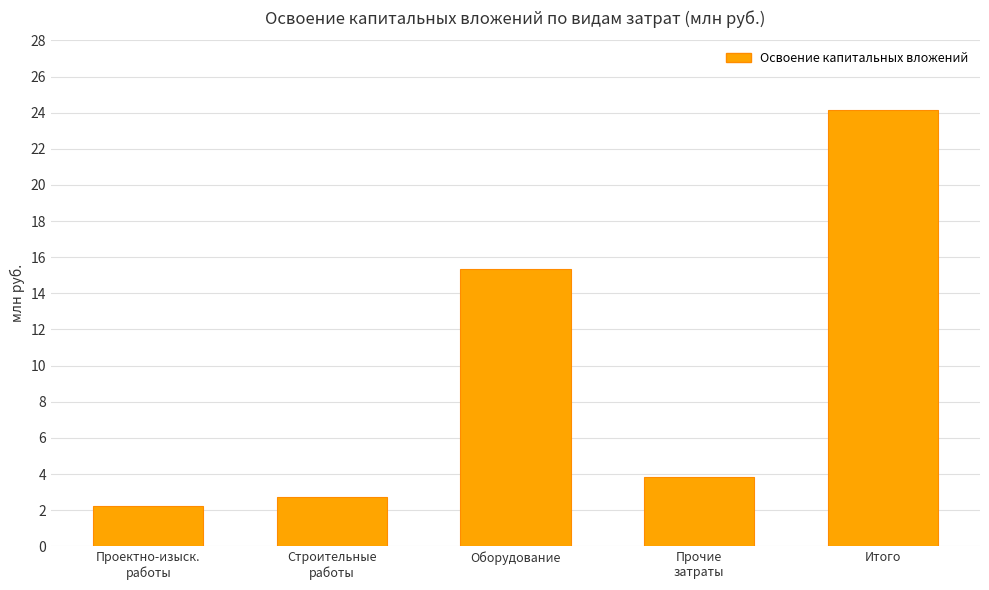

Where is the data nearest to the value 13?

Оборудование